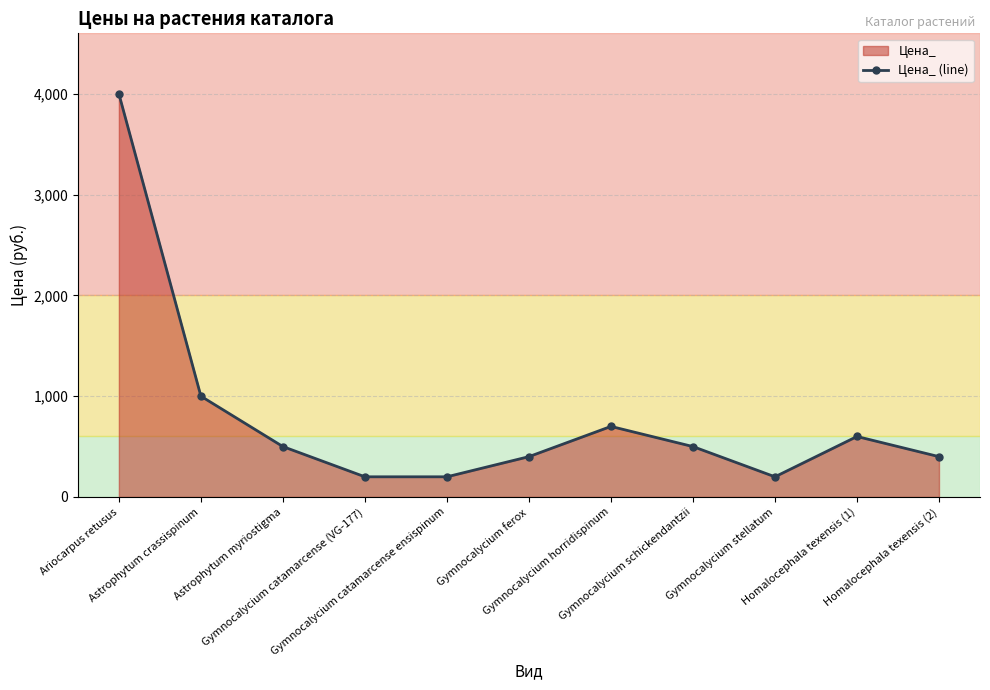

Is it true that the value at Gymnocalycium schickendantzii is 799?

False